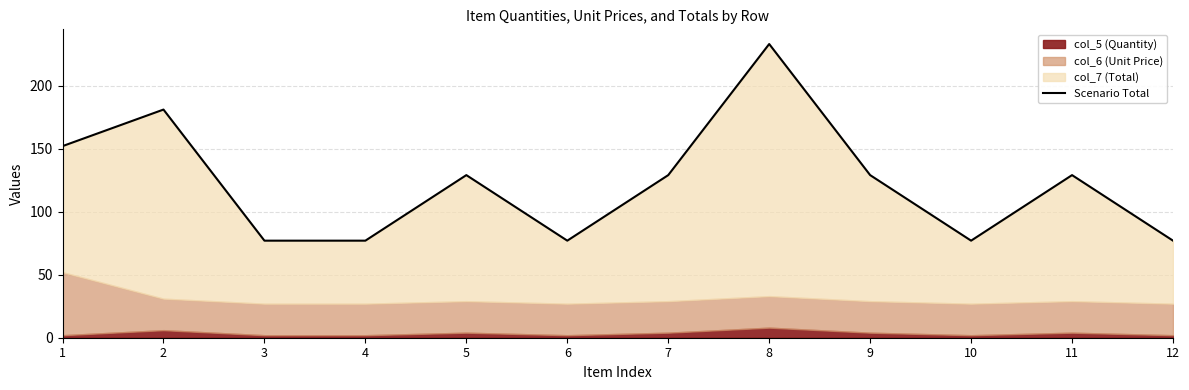

Approximately how many times larger is the value at 5 compared to 6?

1.7